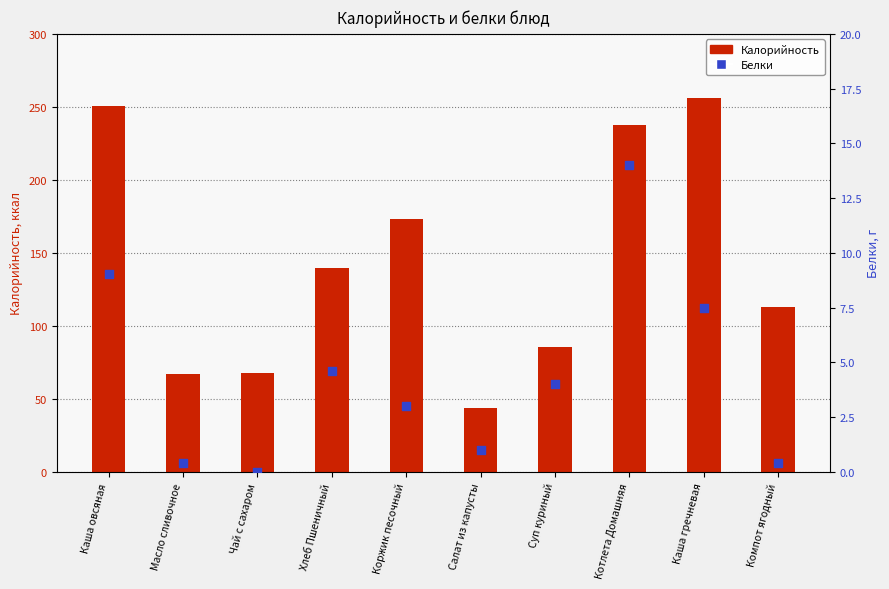

Which series contains the highest Y value?

Калорийность